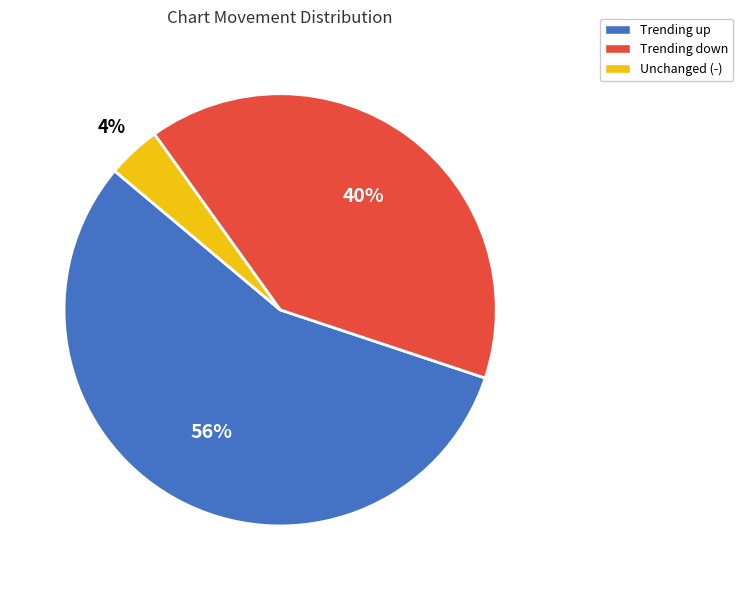

To the nearest percent, what is the difference between the largest and smallest slice percentages?

52%